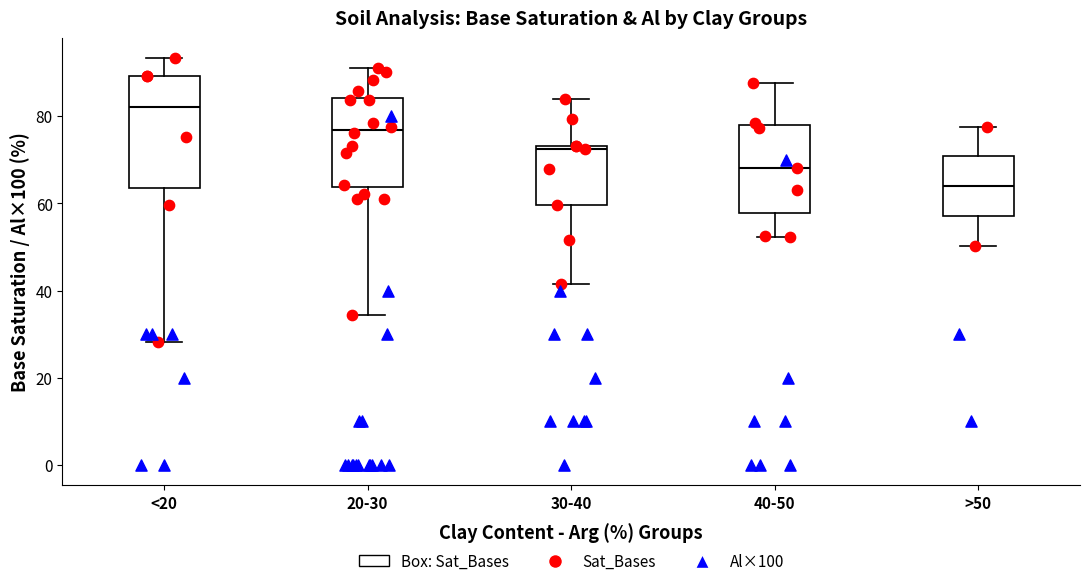

Reading left to right, transcribe this box plot: for each box, give where its median line is, the range the box spans, and where its two whiskers end, as read against the y-axis. The values are not printed on the chart, so give them approximately, as read against the axis.

<20: median 82, box 64 to 90, whiskers 28 to 94
20-30: median 76, box 64 to 84, whiskers 34 to 92
30-40: median 72, box 60 to 74, whiskers 42 to 84
40-50: median 68, box 58 to 78, whiskers 52 to 88
>50: median 64, box 58 to 70, whiskers 50 to 78